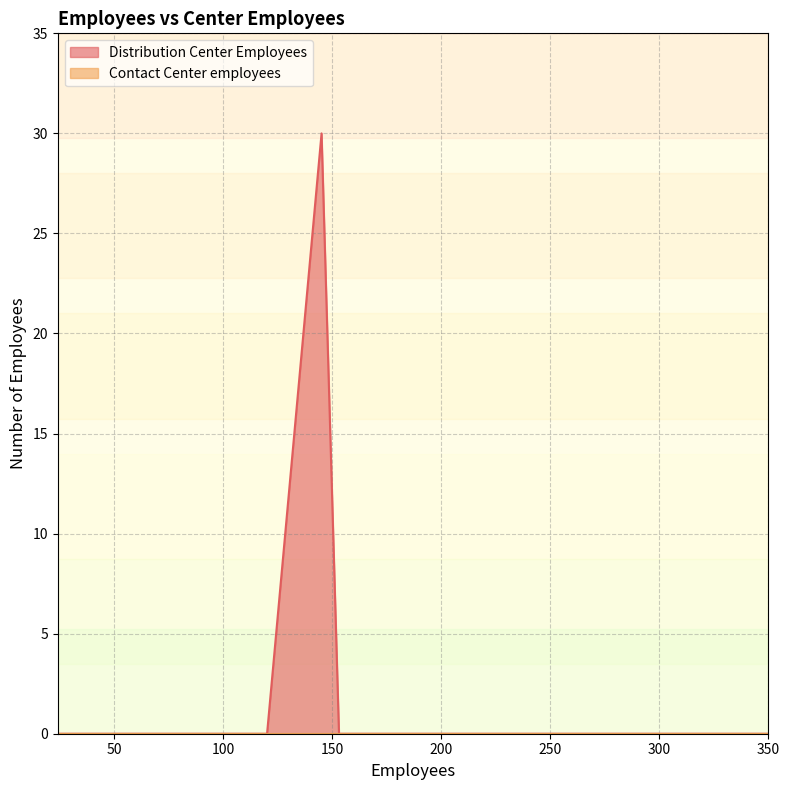

Reading right to left, transcribe all the data shown in this chart.

350=0	324=0	300=0	256=0	240=0	220=0	210=0	174=0	165=0	153=0	145=30	120=0	114=0	100=0	97=0	95=0	86=0	81=0	78=0	62=0	56=0	55=0	54=0	50=0	48=0	34=0	32=0	28=0	25=0	24=0